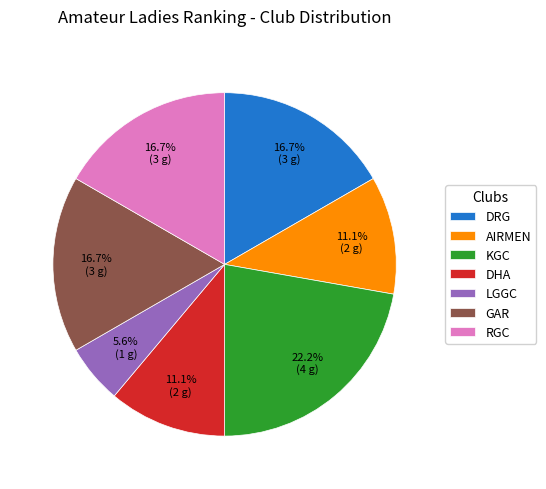

How many slices are in this pie chart?

7